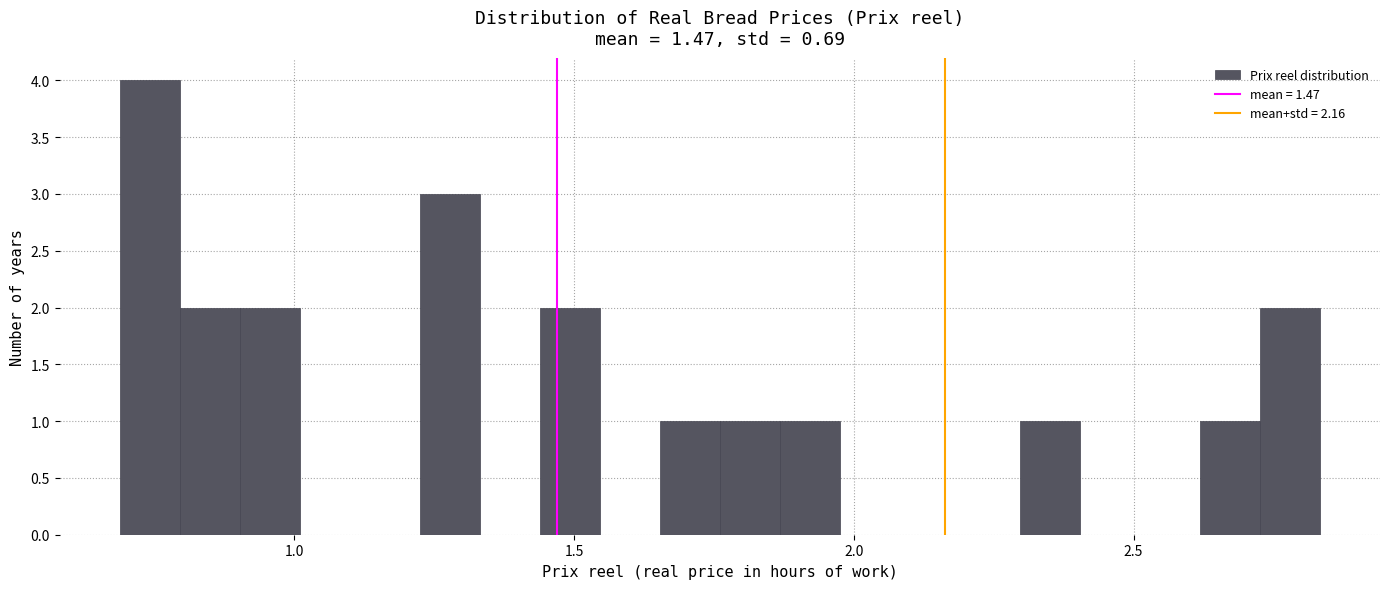

Read against the x-axis, roughly where is the centre of the tallest bar?

0.75